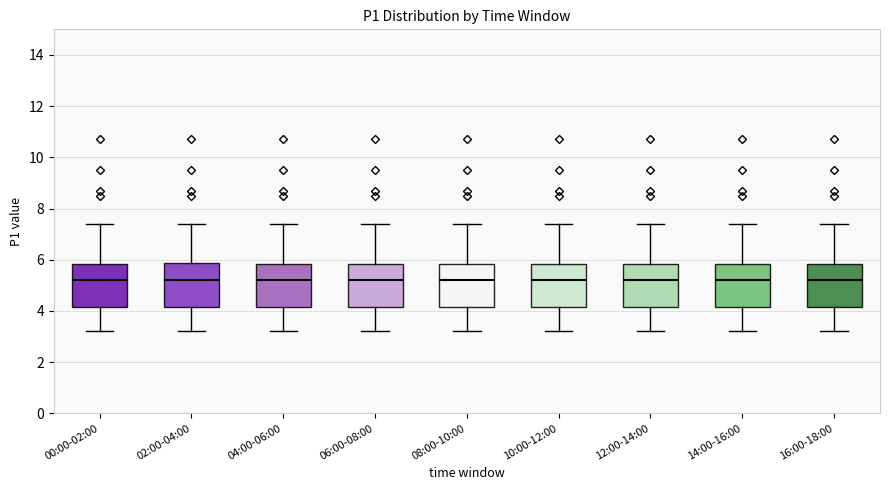

Reading left to right, read every box against the y-axis: the position of its median line, the range the box covers, and the ends of its whiskers. The values are not printed on the chart, so give them approximately, as read against the axis.

00:00-02:00: median 5.2, box 4.2 to 5.8, whiskers 3.2 to 7.4
02:00-04:00: median 5.2, box 4.2 to 5.8, whiskers 3.2 to 7.4
04:00-06:00: median 5.2, box 4.2 to 5.8, whiskers 3.2 to 7.4
06:00-08:00: median 5.2, box 4.2 to 5.8, whiskers 3.2 to 7.4
08:00-10:00: median 5.2, box 4.2 to 5.8, whiskers 3.2 to 7.4
10:00-12:00: median 5.2, box 4.2 to 5.8, whiskers 3.2 to 7.4
12:00-14:00: median 5.2, box 4.2 to 5.8, whiskers 3.2 to 7.4
14:00-16:00: median 5.2, box 4.2 to 5.8, whiskers 3.2 to 7.4
16:00-18:00: median 5.2, box 4.2 to 5.8, whiskers 3.2 to 7.4